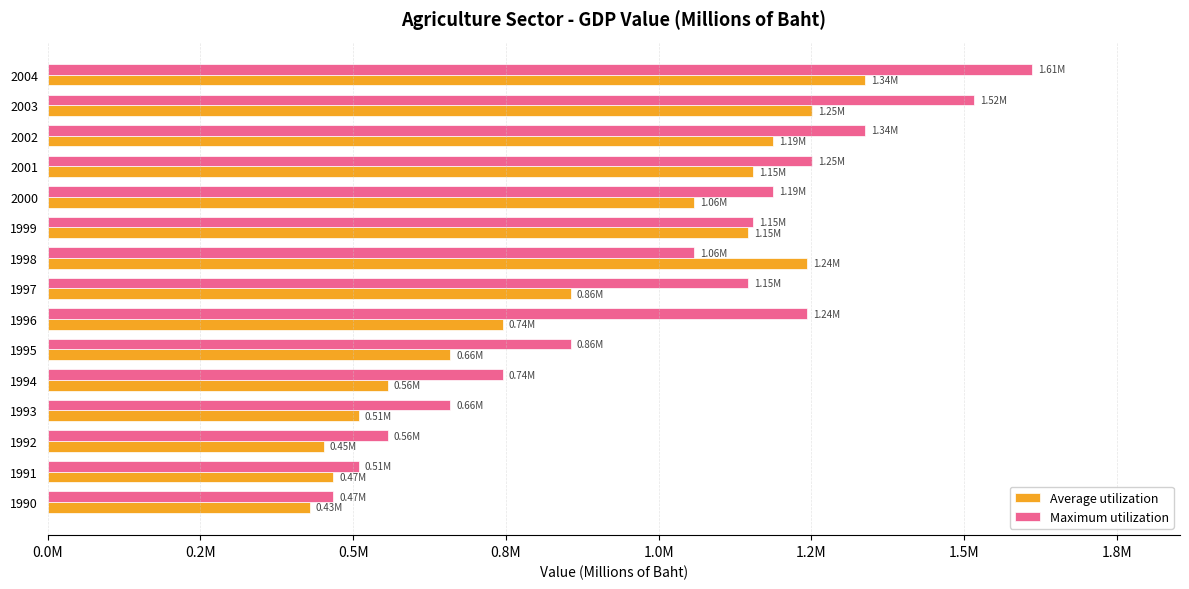

What is the difference between the second highest and minimum values in the Maximum utilization series?

1049867